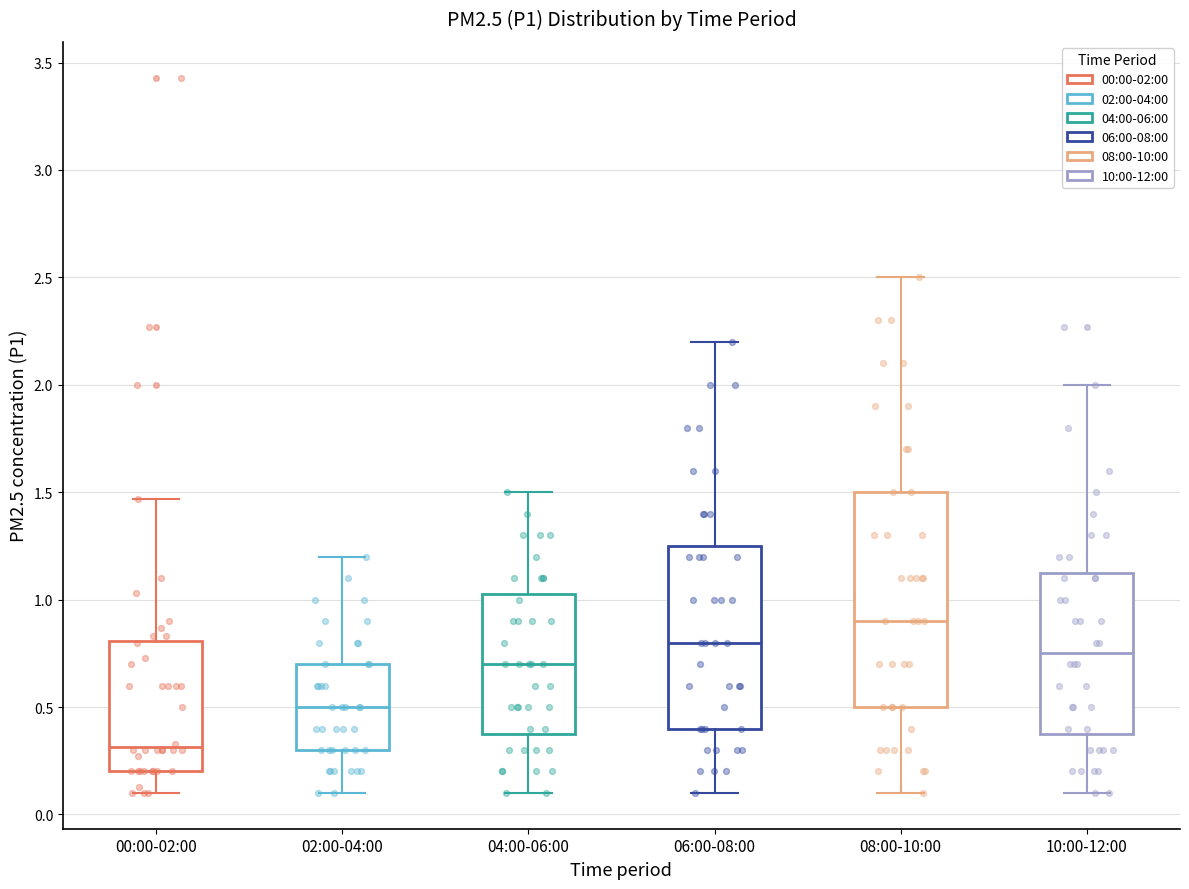

Which box has the lowest median line?

00:00-02:00